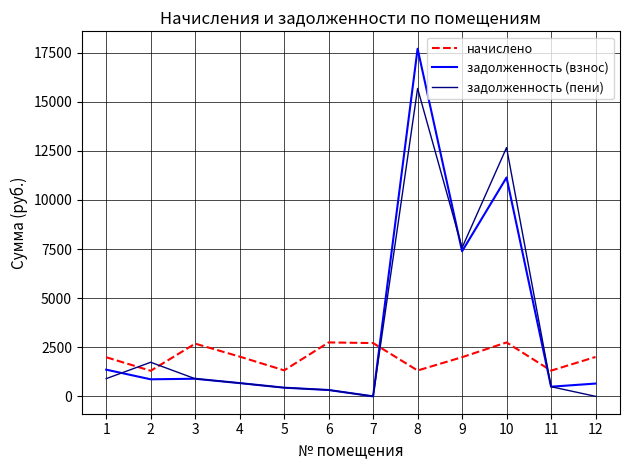

Is the value of начислено at 6 greater than the value of задолженность (взнос) at 9?

No